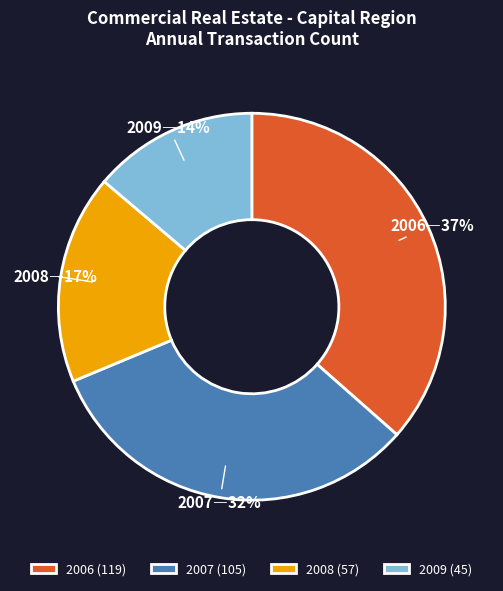

To the nearest percent, what is the average slice percentage?

25%